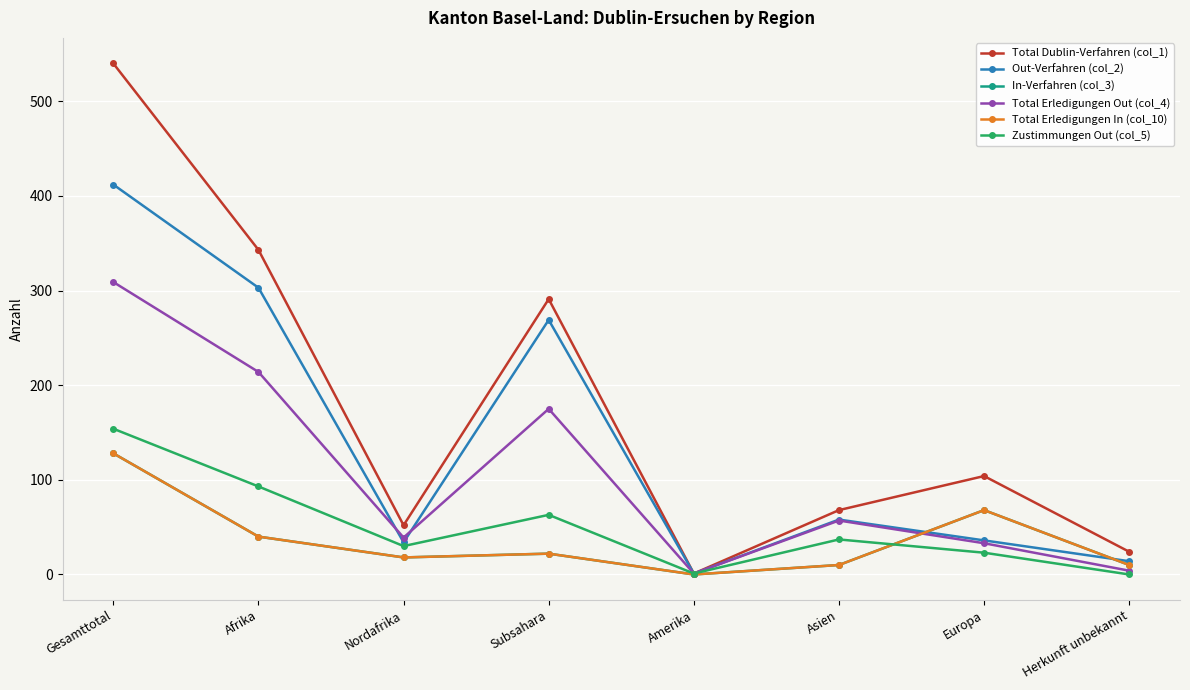

How many interior local valleys does the In-Verfahren (col_3) series have?

2